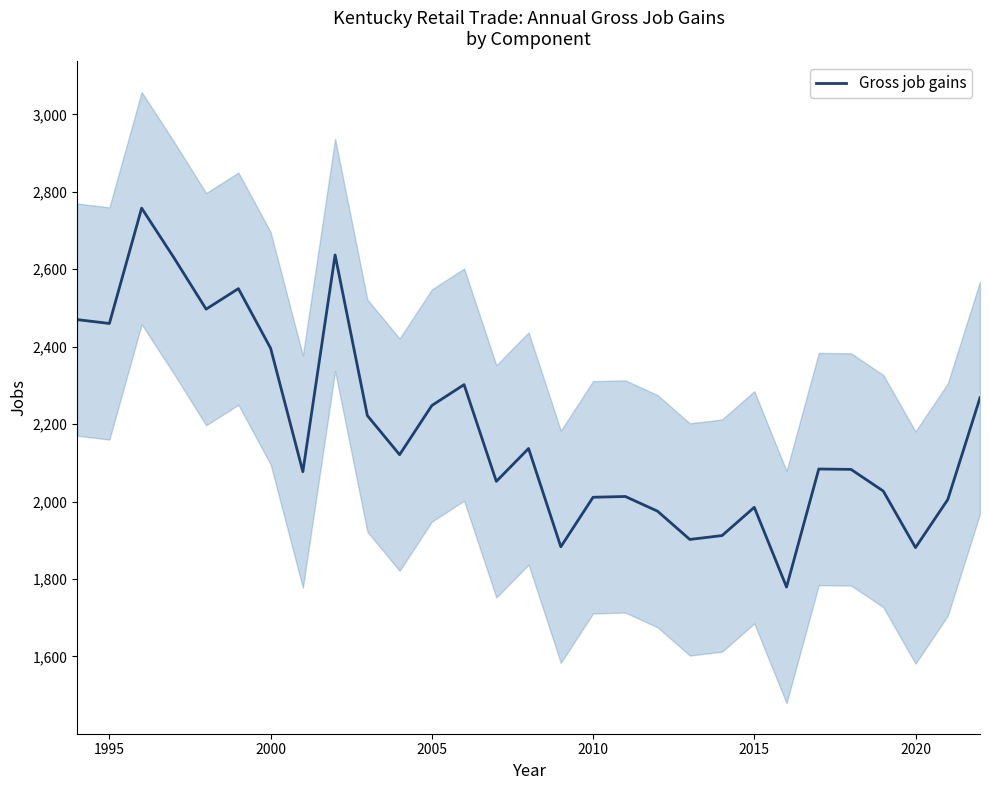

What is the lowest value of the Gross job gains series?

1779